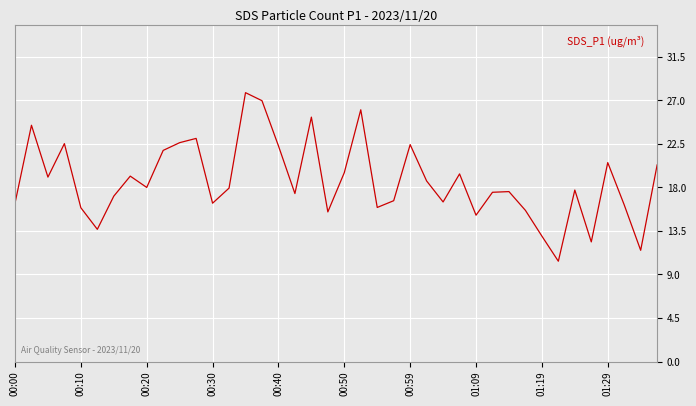

What is the minimum value shown in the chart?

10.4